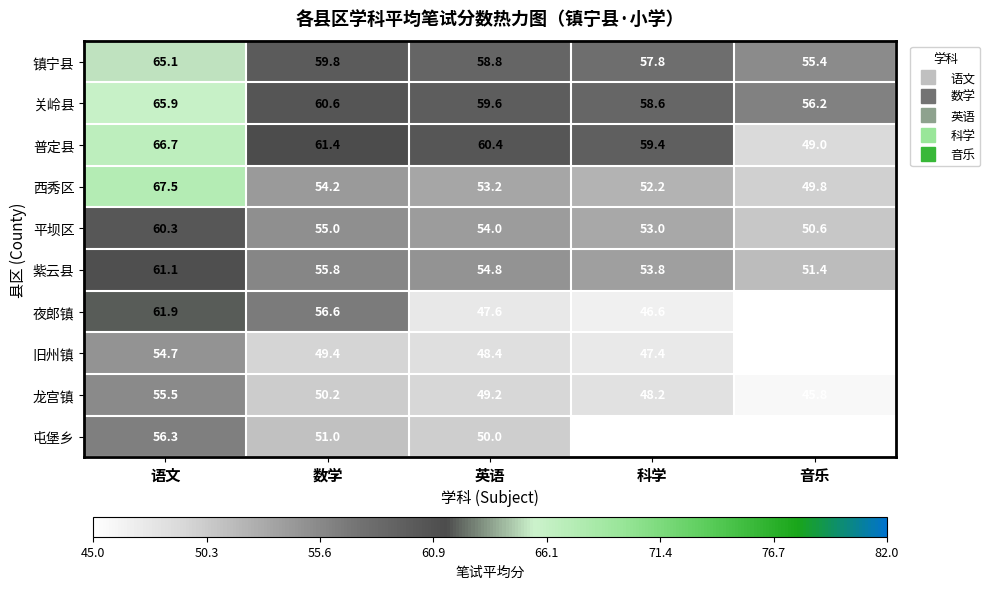

How many values in the 夜郎镇 series exceed 47?

3